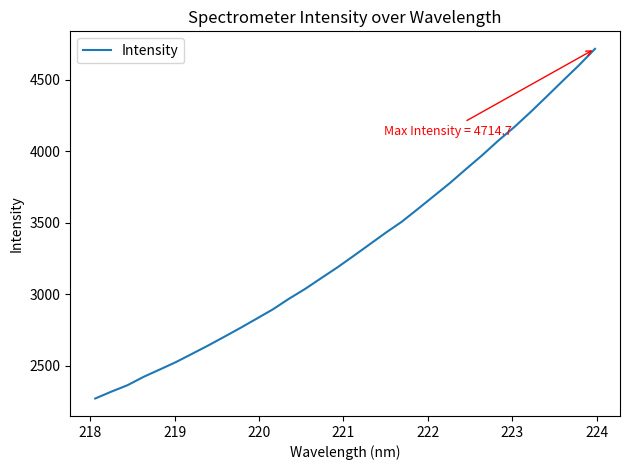

What is the greatest value displayed?

4714.7